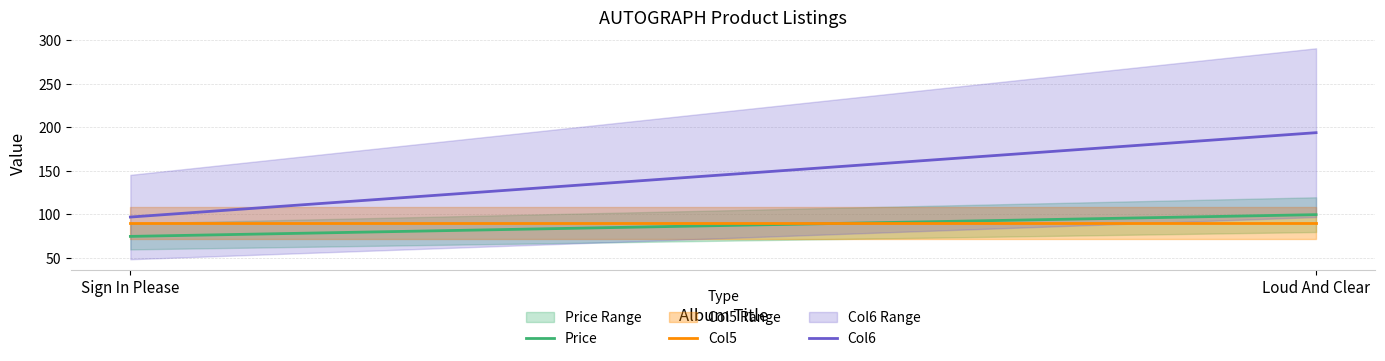

What is the label of the 2nd point from the left?

Loud And Clear